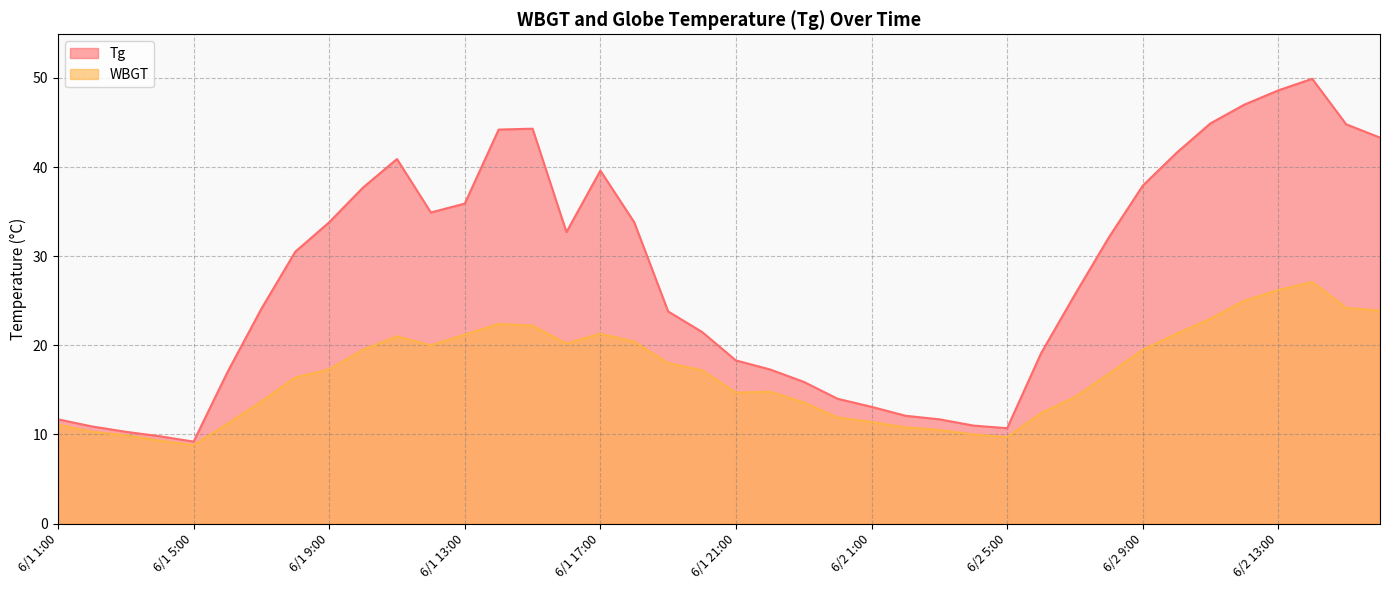

Count the number of data series in this chart.

2